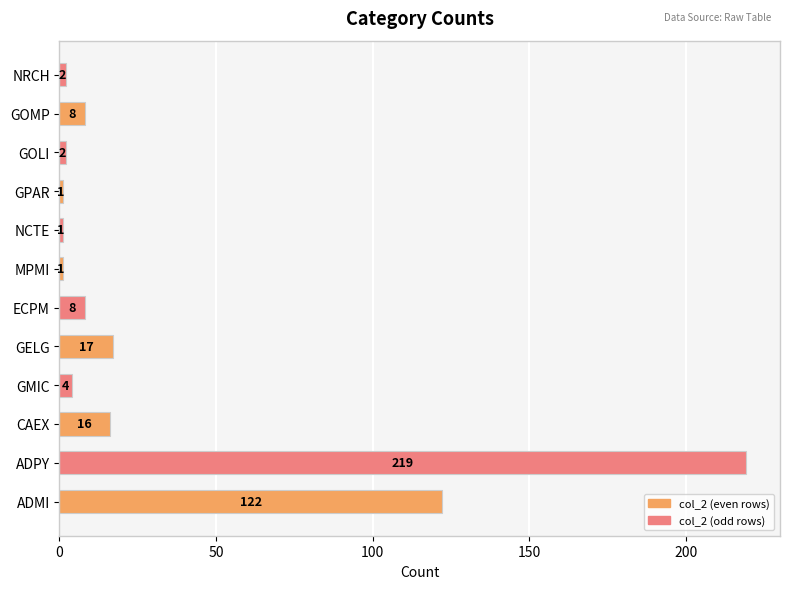

Reading top to bottom, extract all data points from this chart.

NRCH=2	GOMP=8	GOLI=2	GPAR=1	NCTE=1	MPMI=1	ECPM=8	GELG=17	GMIC=4	CAEX=16	ADPY=219	ADMI=122